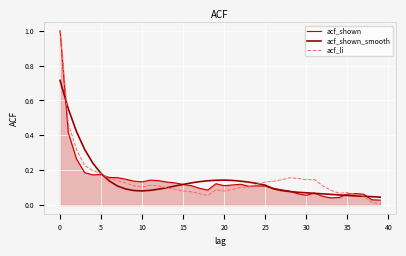

What is the greatest value displayed?

1.0